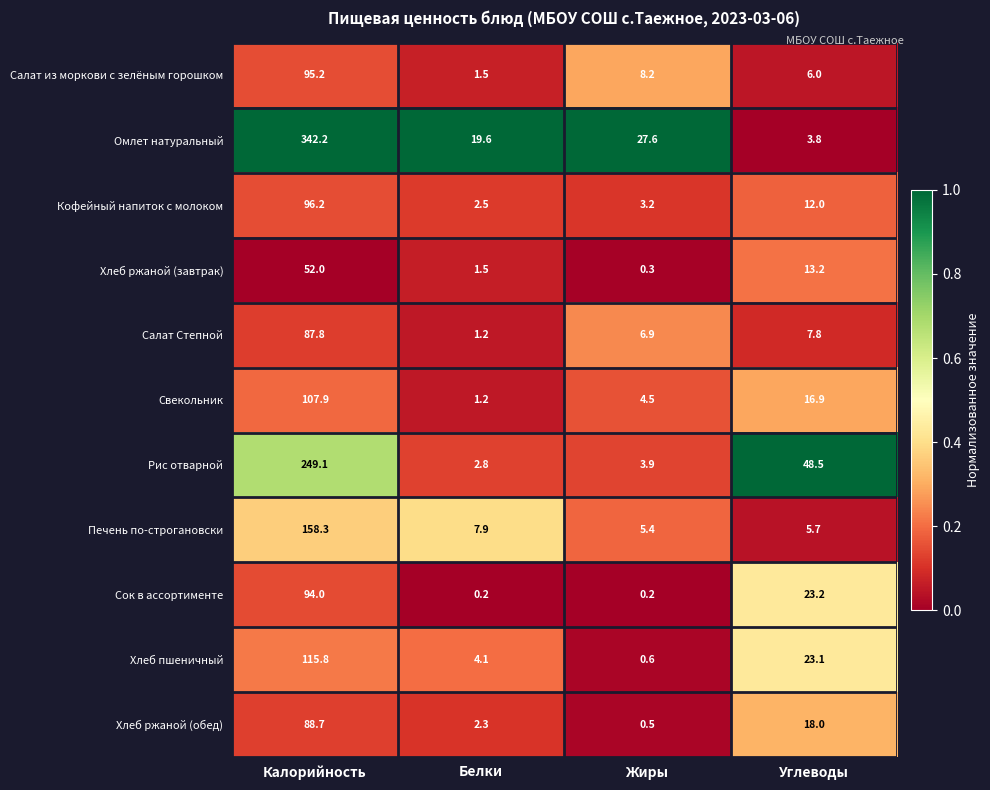

The Салат Степной series shows 4.0 at Жиры. True or false?

False